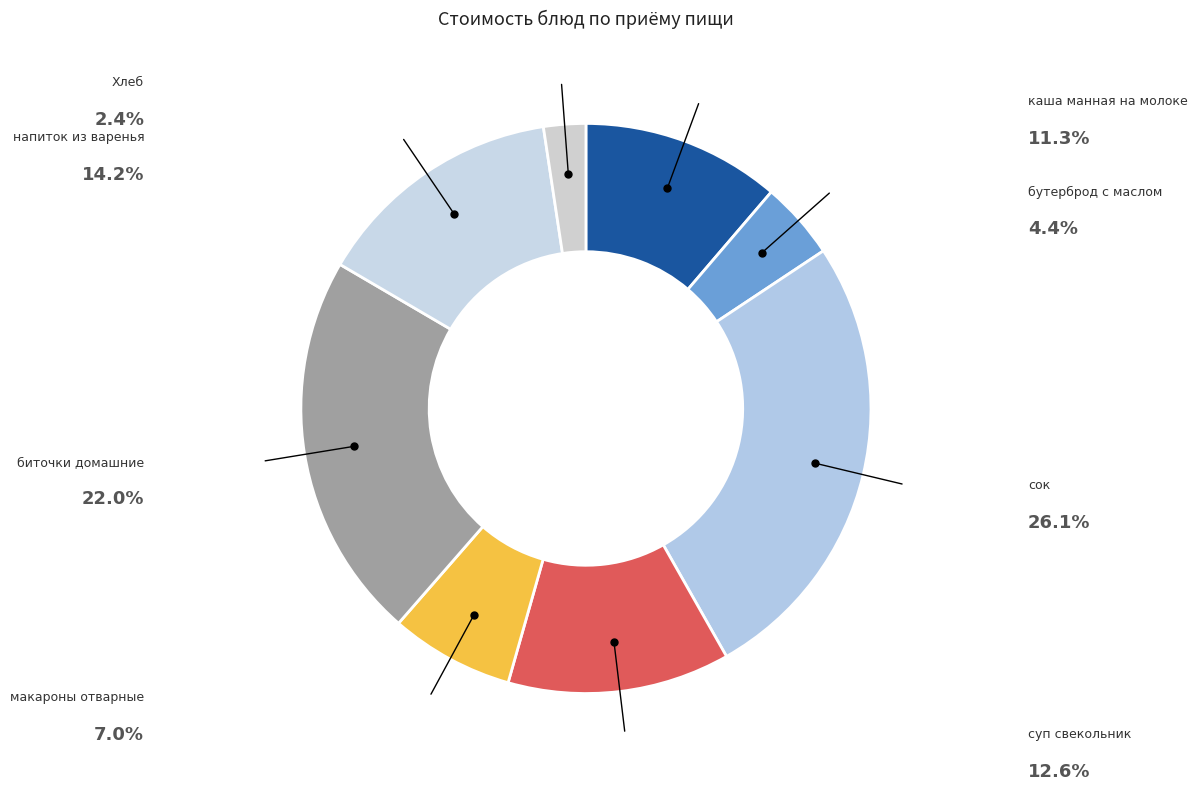

Which has a higher value, сок or бутерброд с маслом?

сок